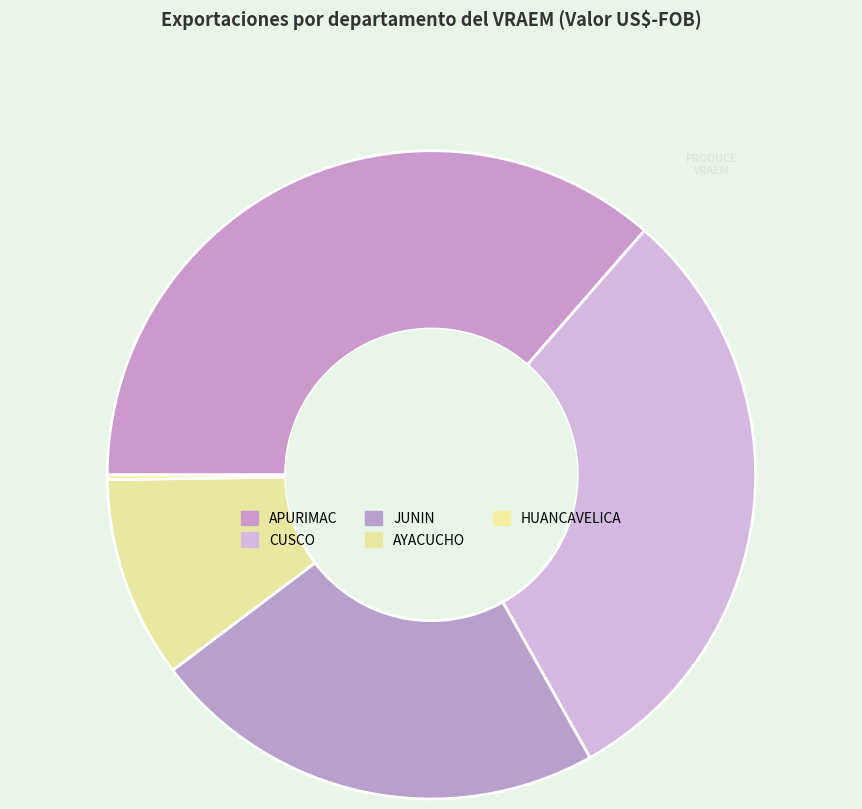

Is there a majority slice in this chart?

No